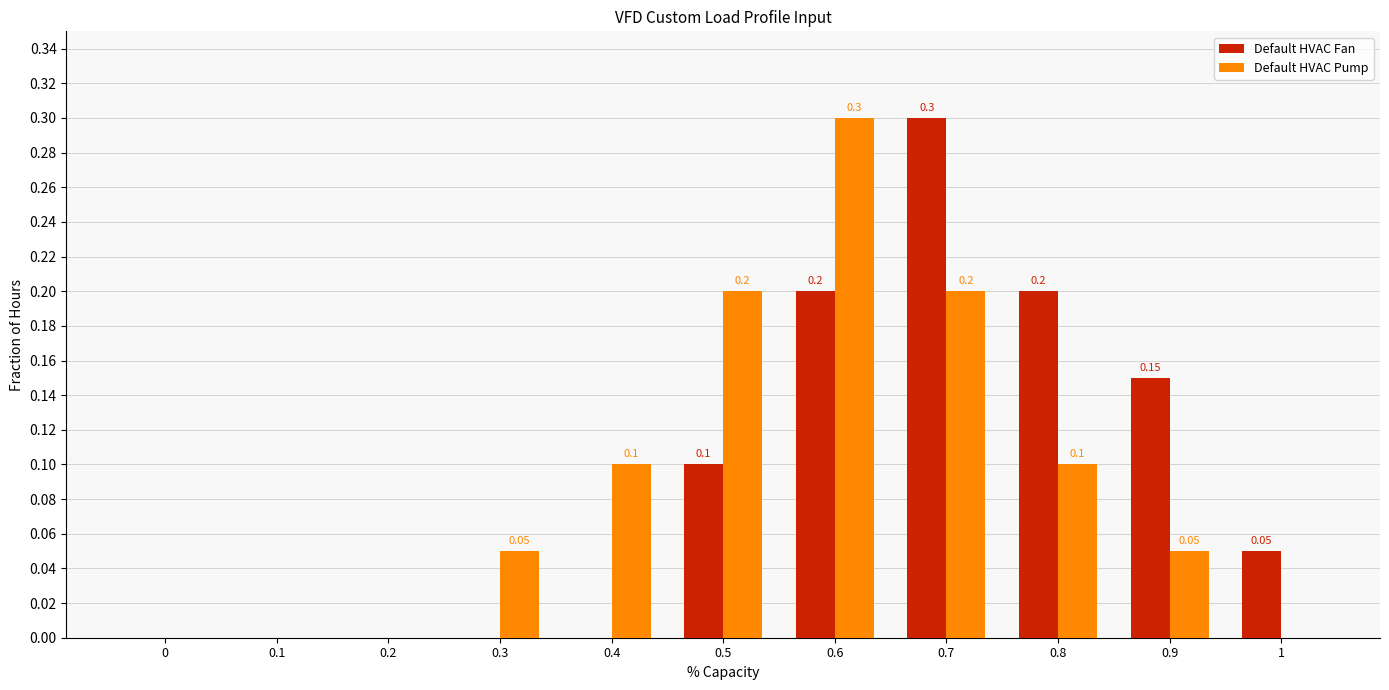

The Default HVAC Fan series shows 0.0 at 0.4. True or false?

True